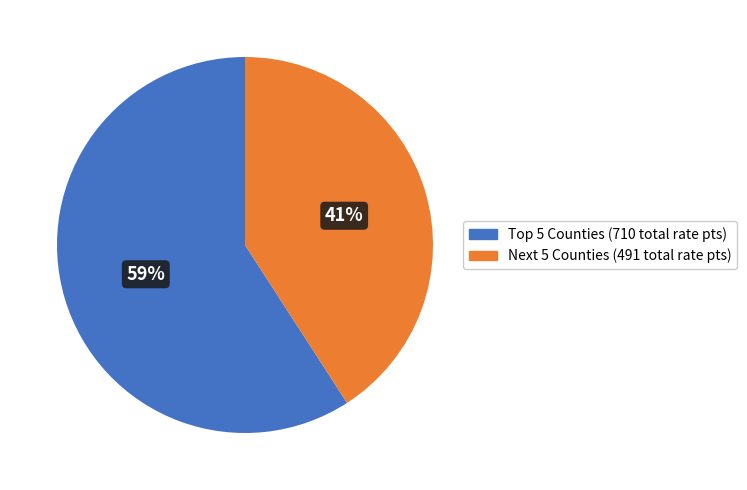

Is there a majority slice in this chart?

Yes